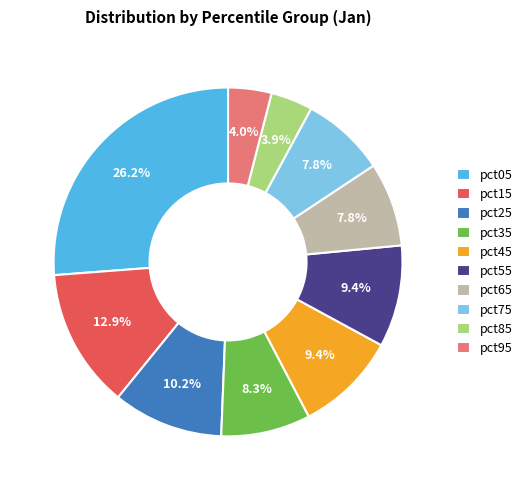

Which has a higher value, pct95 or pct55?

pct55